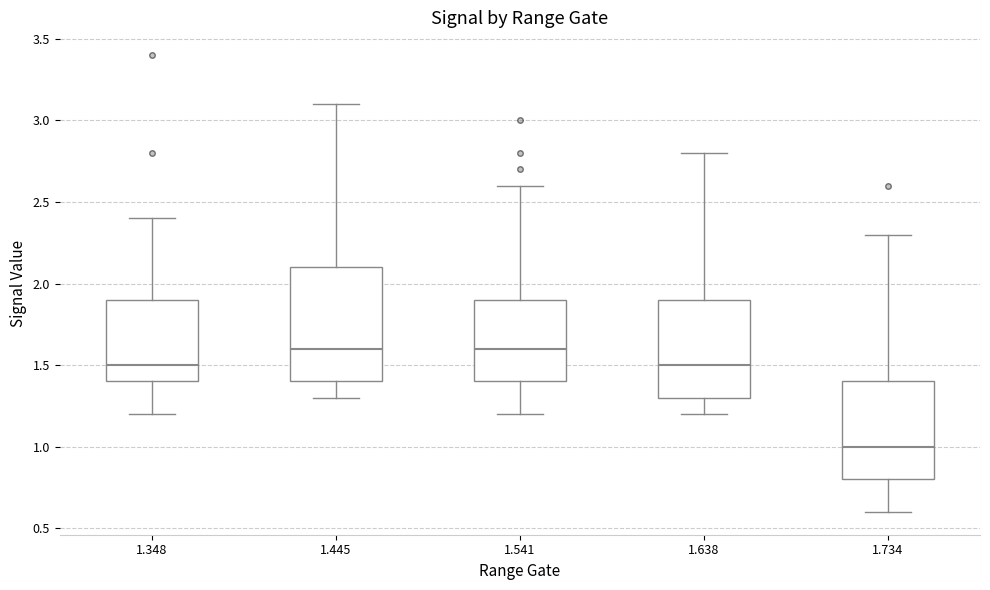

Reading left to right, transcribe this box plot: for each box, give where its median line is, the range the box spans, and where its two whiskers end, as read against the y-axis. The values are not printed on the chart, so give them approximately, as read against the axis.

1.348: median 1.5, box 1.4 to 1.9, whiskers 1.2 to 2.4
1.445: median 1.6, box 1.4 to 2.1, whiskers 1.3 to 3.1
1.541: median 1.6, box 1.4 to 1.9, whiskers 1.2 to 2.6
1.638: median 1.5, box 1.3 to 1.9, whiskers 1.2 to 2.8
1.734: median 1.0, box 0.8 to 1.4, whiskers 0.6 to 2.3